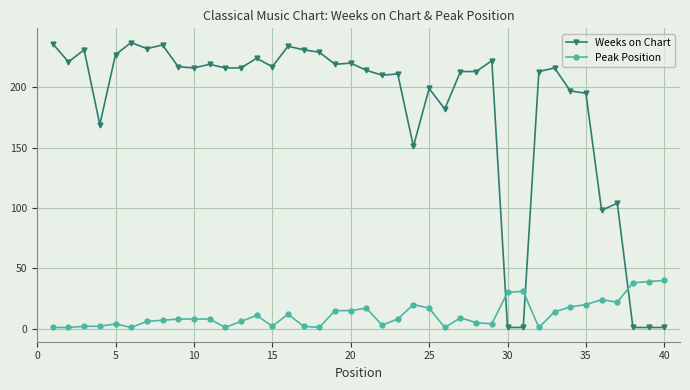

Which series has the largest range (max minus min)?

Weeks on Chart